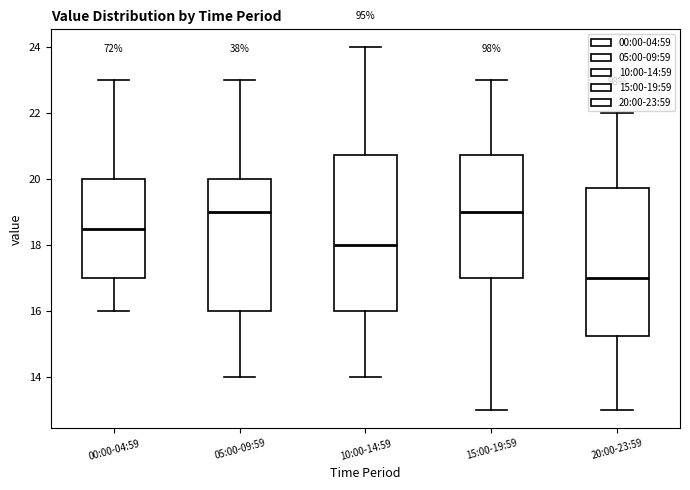

Reading left to right, read every box against the y-axis: the position of its median line, the range the box covers, and the ends of its whiskers. The values are not printed on the chart, so give them approximately, as read against the axis.

00:00-04:59: median 18.6, box 17.0 to 20.0, whiskers 16.0 to 23.0
05:00-09:59: median 19.0, box 16.0 to 20.0, whiskers 14.0 to 23.0
10:00-14:59: median 18.0, box 16.0 to 20.8, whiskers 14.0 to 24.0
15:00-19:59: median 19.0, box 17.0 to 20.8, whiskers 13.0 to 23.0
20:00-23:59: median 17.0, box 15.2 to 19.8, whiskers 13.0 to 22.0